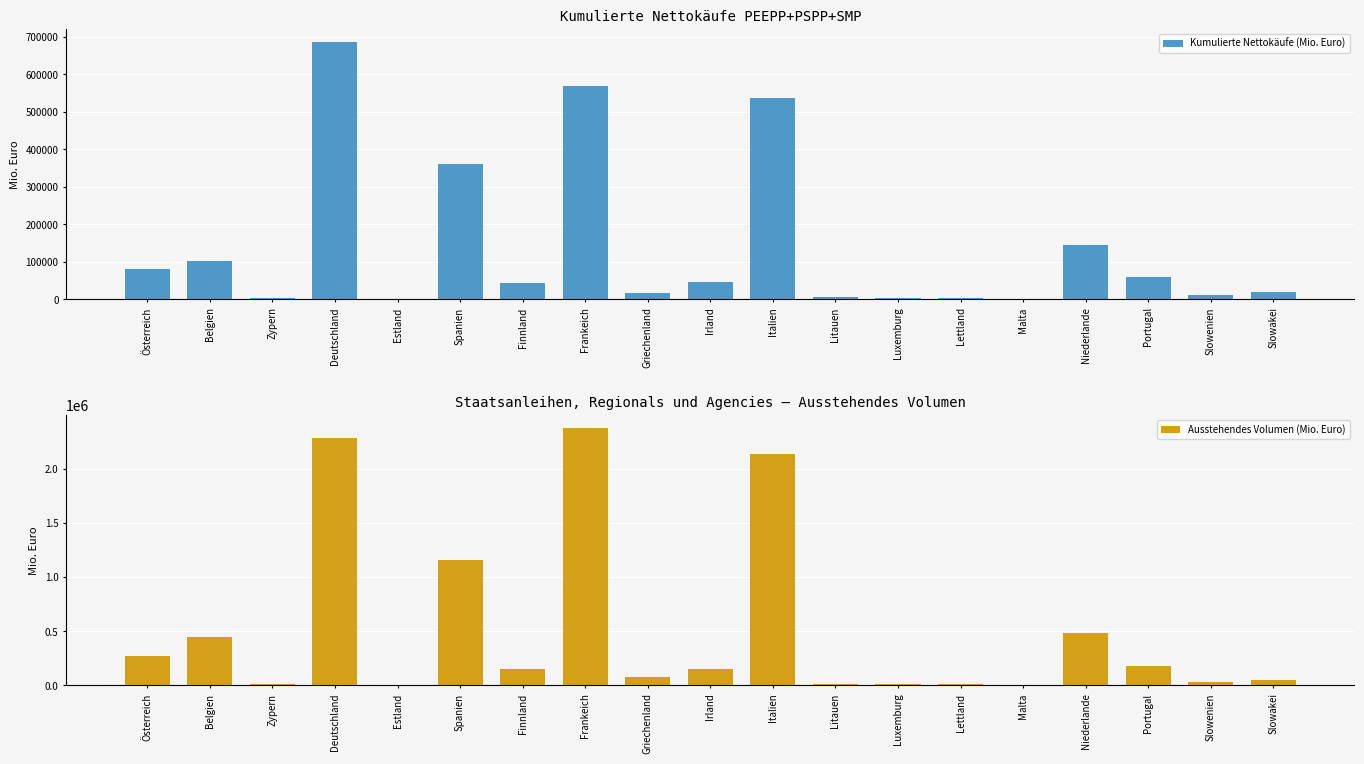

What is the highest value of the Kumulierte Nettokäufe (Mio. Euro) series?

687067